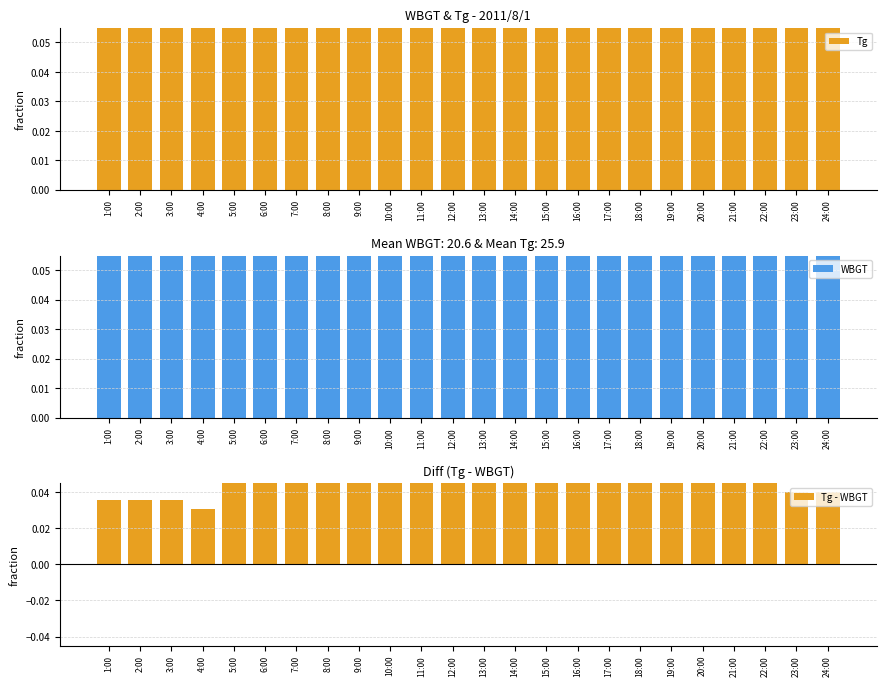

How many categories are shown in the chart?

24